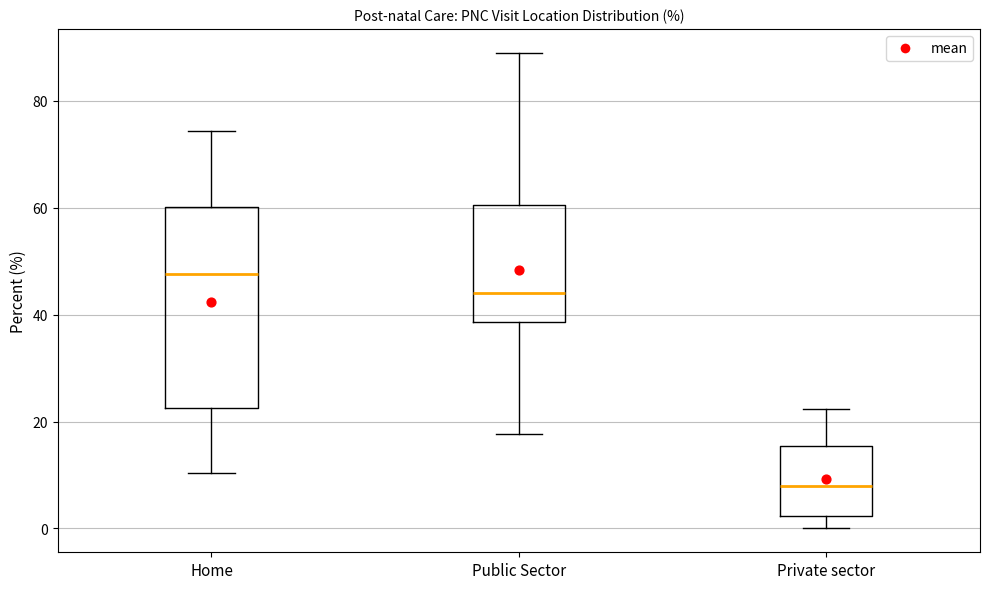

Which box is the tallest, from its lower edge to its upper edge?

Home